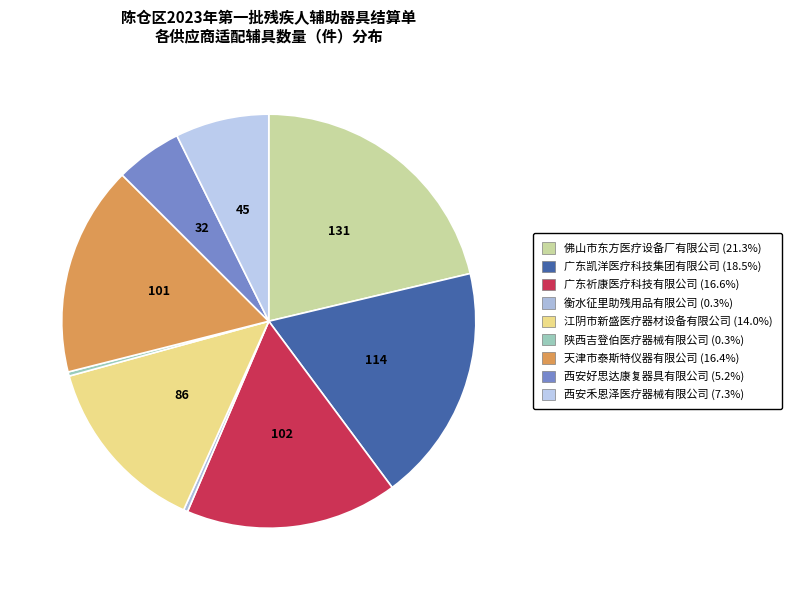

Count the number of slices in the pie.

9